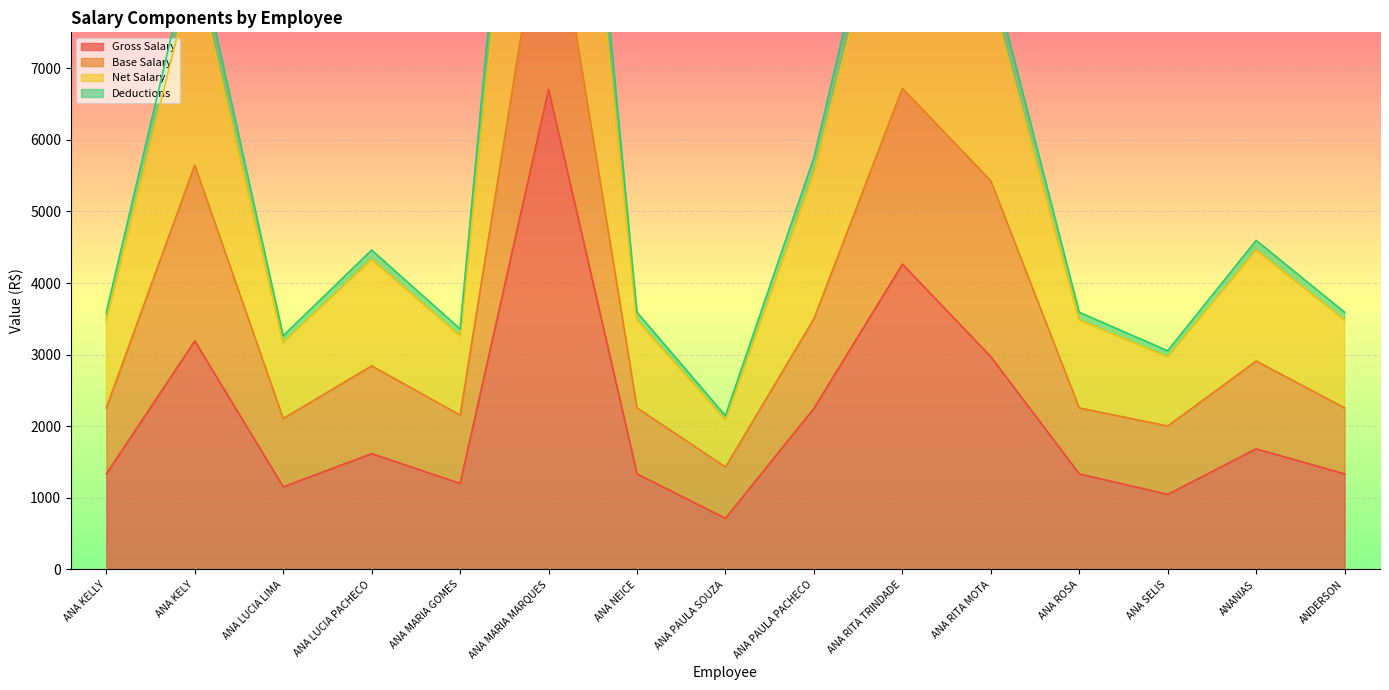

What is the difference between the maximum and minimum values in the Gross Salary series?

5986.6